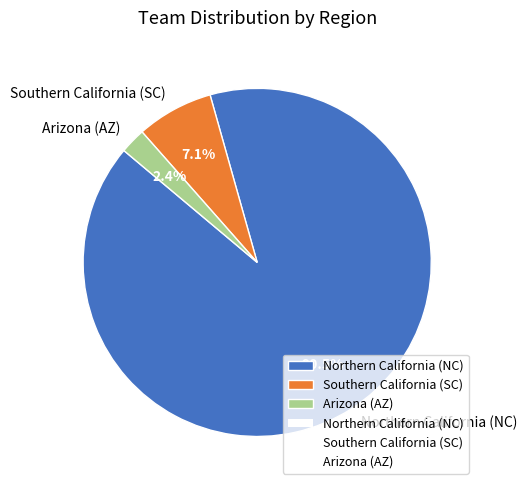

Rank the categories by value from lowest to highest.

Arizona (AZ), Southern California (SC), Northern California (NC)